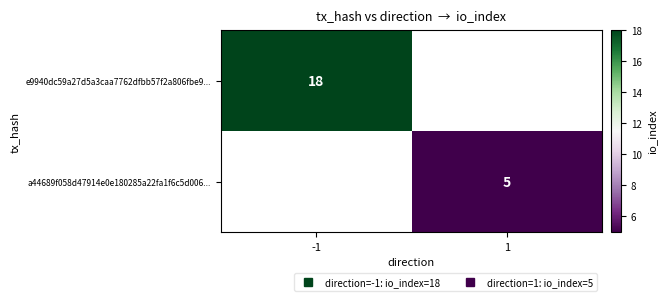

True or false: a44689f058d47914e0e180285a22fa1f6c5d006... has a value of 5.0 at 1.

True